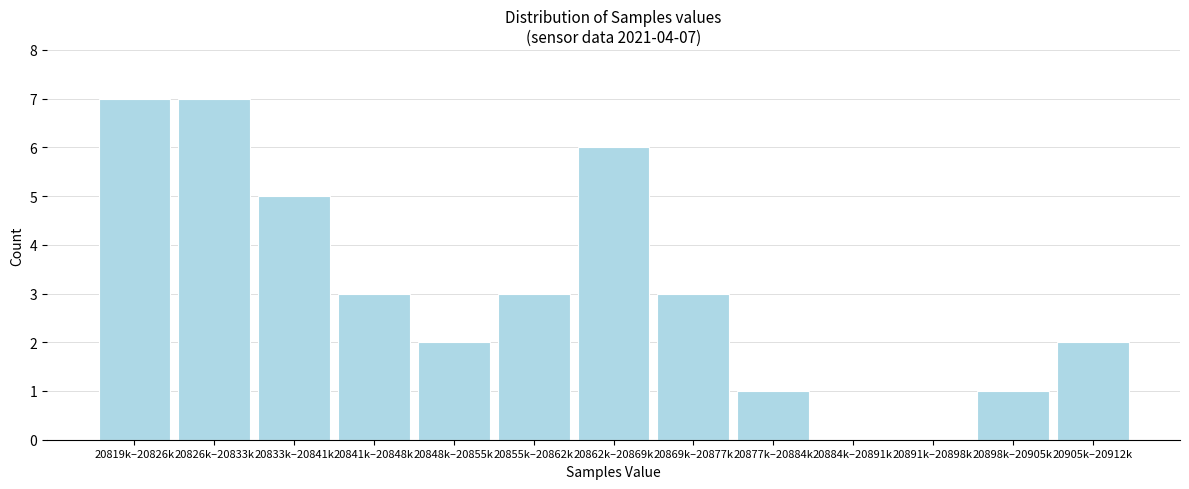

Reading left to right, list all the values displayed in this chart.

20819k–20826k=7	20826k–20833k=7	20833k–20841k=5	20841k–20848k=3	20848k–20855k=2	20855k–20862k=3	20862k–20869k=6	20869k–20877k=3	20877k–20884k=1	20884k–20891k=0	20891k–20898k=0	20898k–20905k=1	20905k–20912k=2